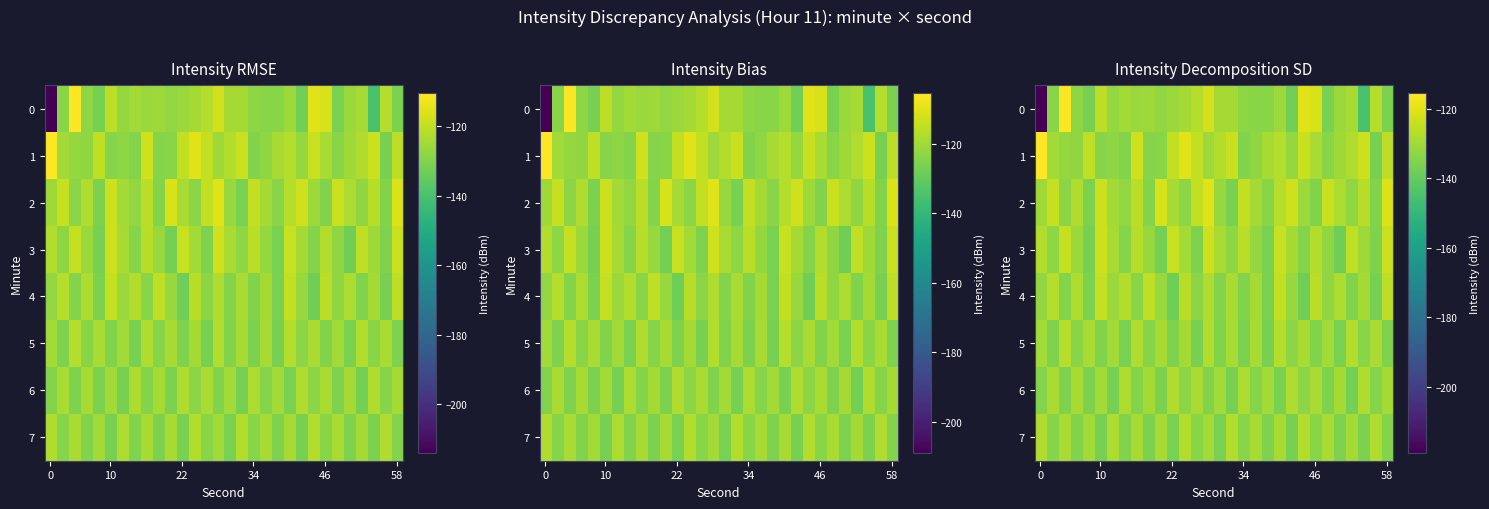

Which has a higher value, 8 or 0?

8